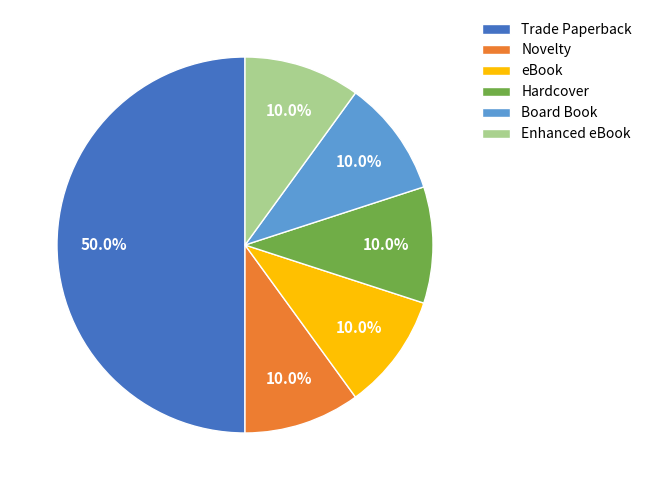

What portion of the pie excludes Novelty?

90.0%